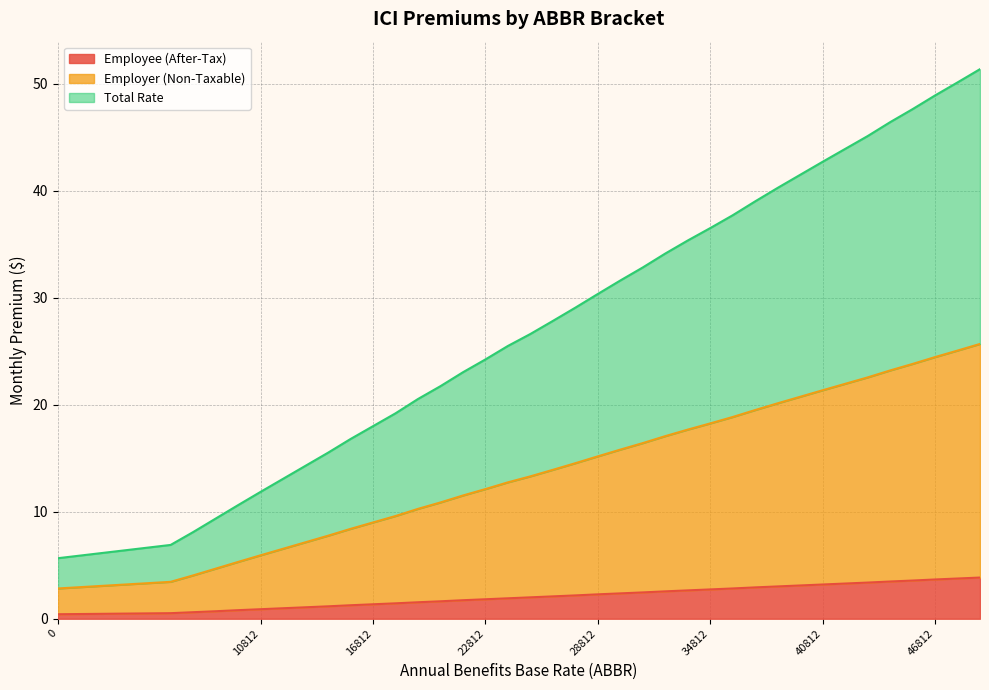

How many distinct data groups are displayed?

3